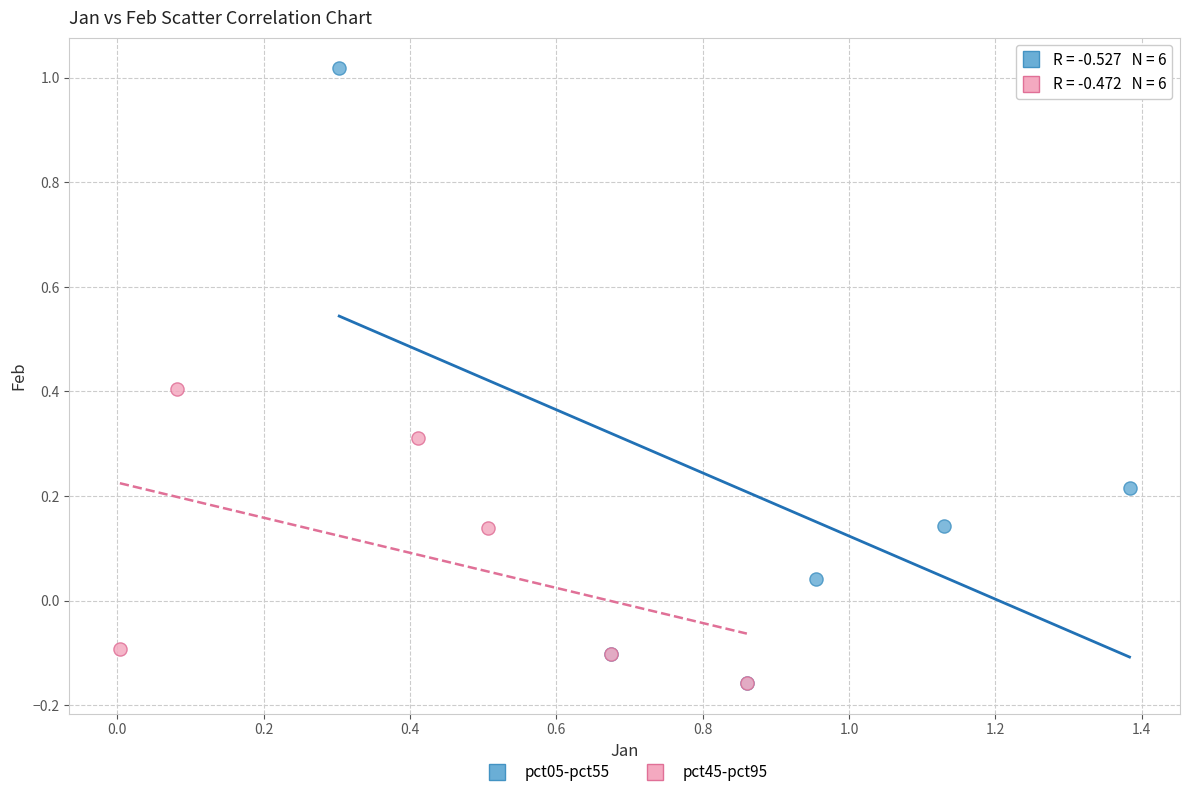

Which series reaches the maximum Y coordinate?

pct05-pct55